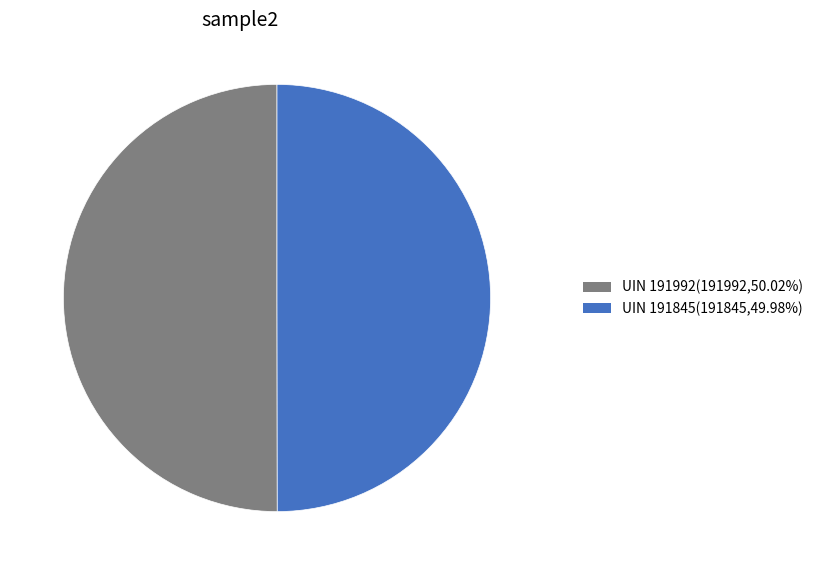

What is the ratio of the value at UIN 191992(191992,50.02%) to the value at UIN 191845(191845,49.98%)?

1.0